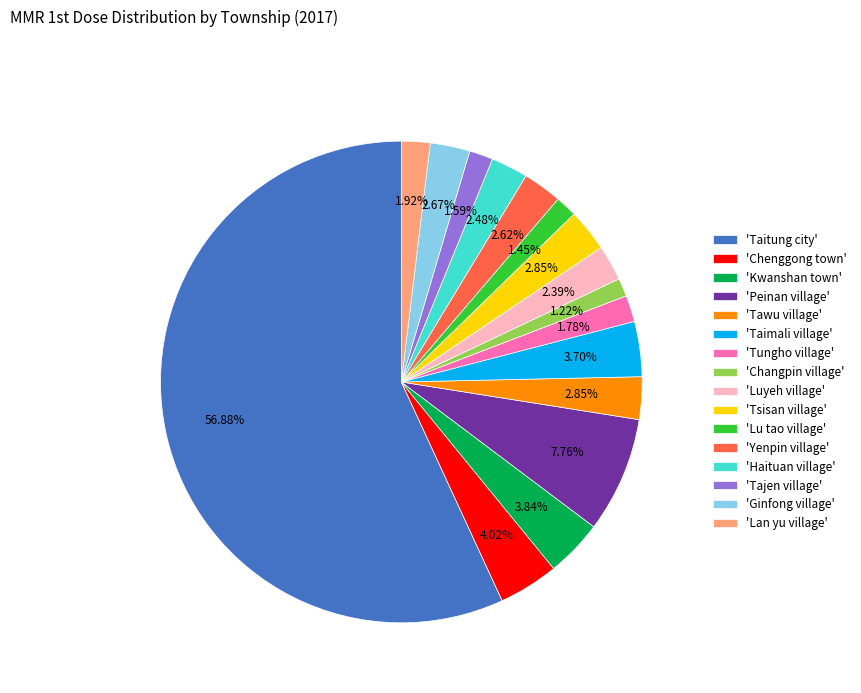

Is the sum of 'Tsisan village' and 'Lan yu village' greater than half?

No